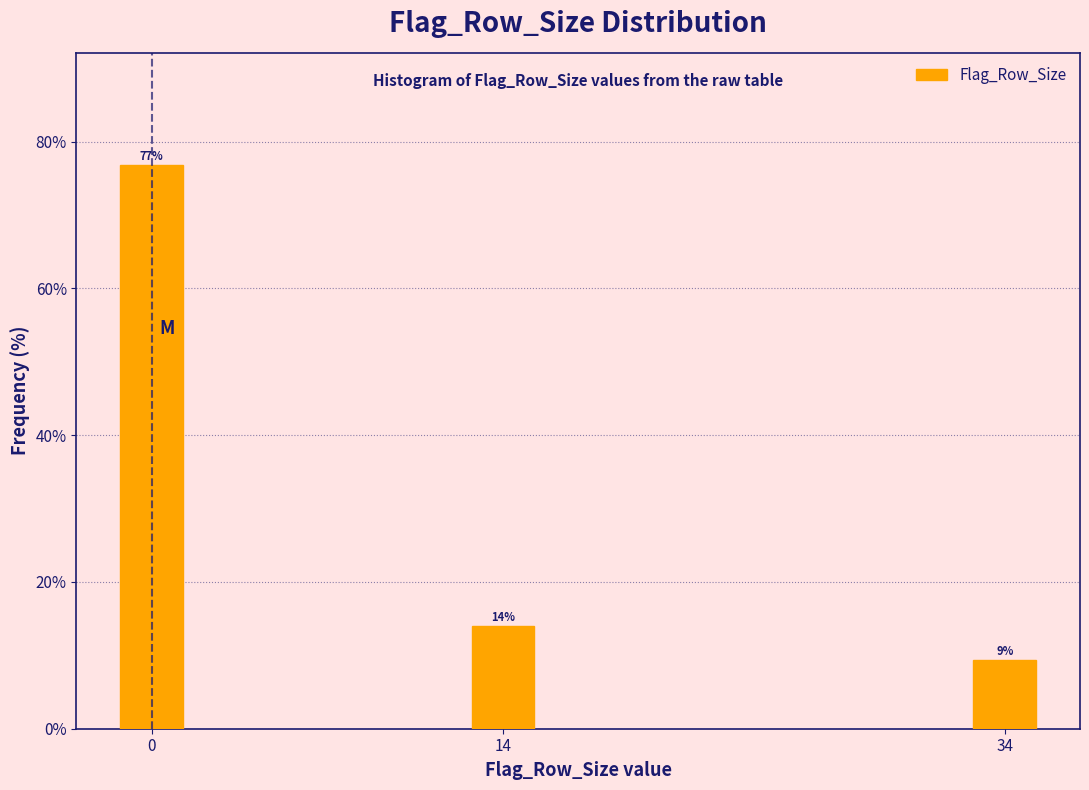

What is the sum of all values?

100.0